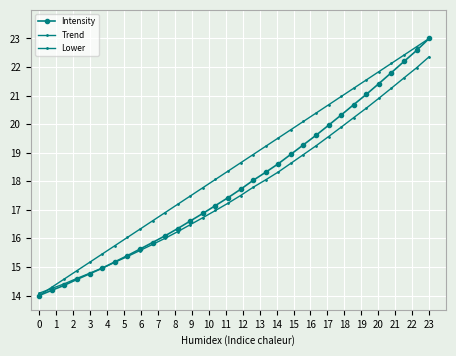

How many data points in Intensity are above 17?

18